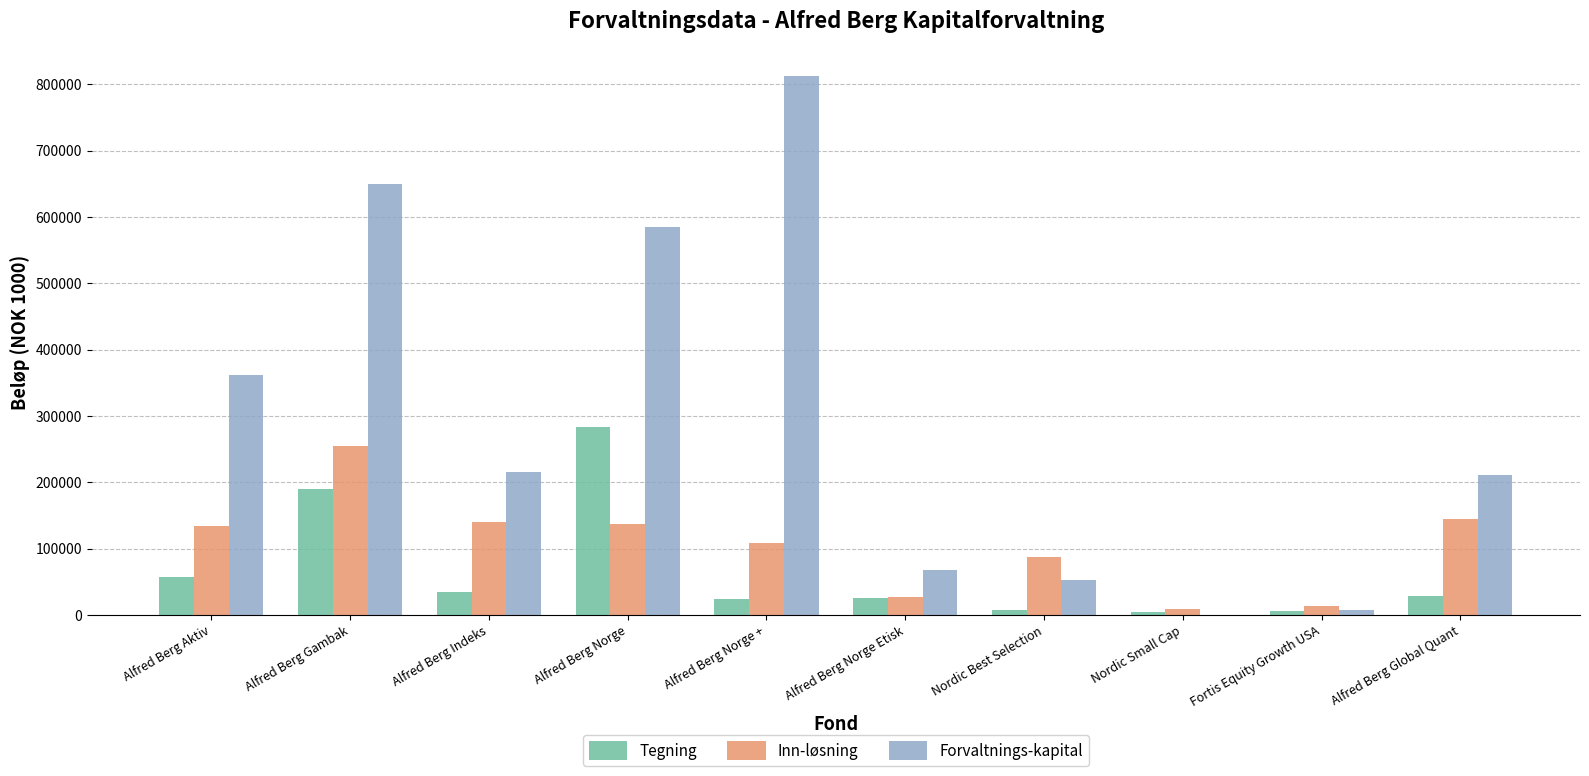

What are all the series names shown in the legend?

Tegning, Inn-løsning, Forvaltnings-kapital